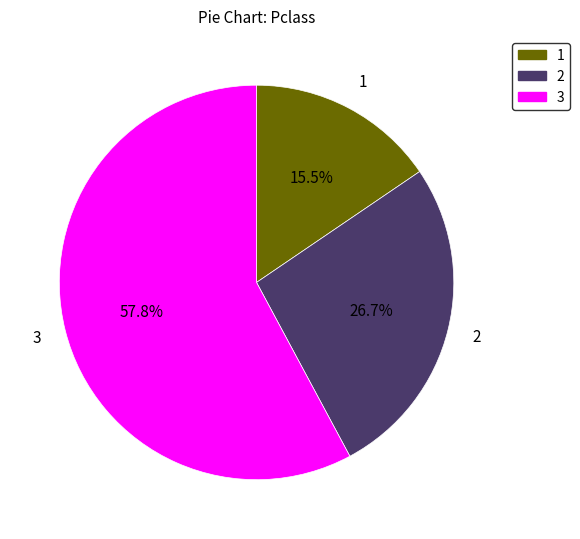

How many slices are in this pie chart?

3